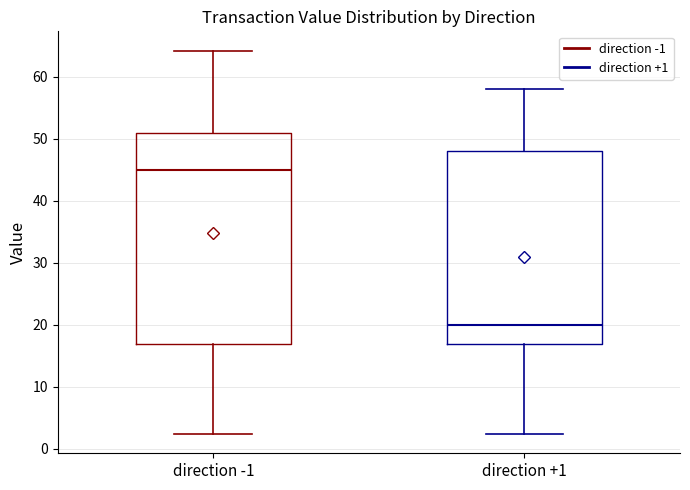

Reading left to right, transcribe this box plot: for each box, give where its median line is, the range the box spans, and where its two whiskers end, as read against the y-axis. The values are not printed on the chart, so give them approximately, as read against the axis.

direction -1: median 45, box 17 to 51, whiskers 2 to 64
direction +1: median 20, box 17 to 48, whiskers 2 to 58